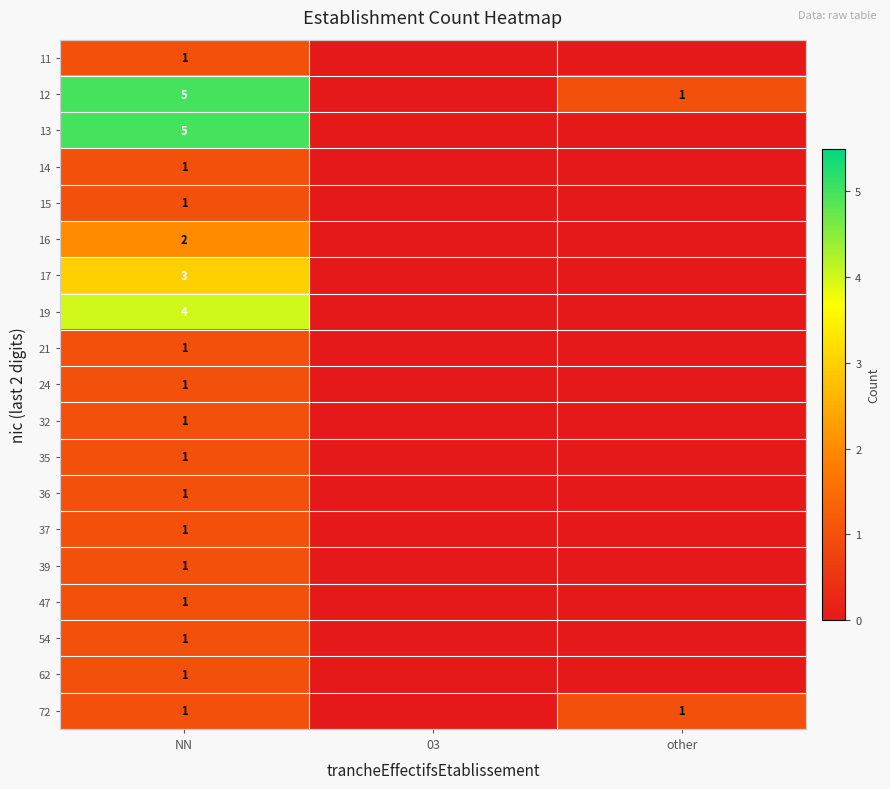

The value of 17 at NN is 2. True or false?

False